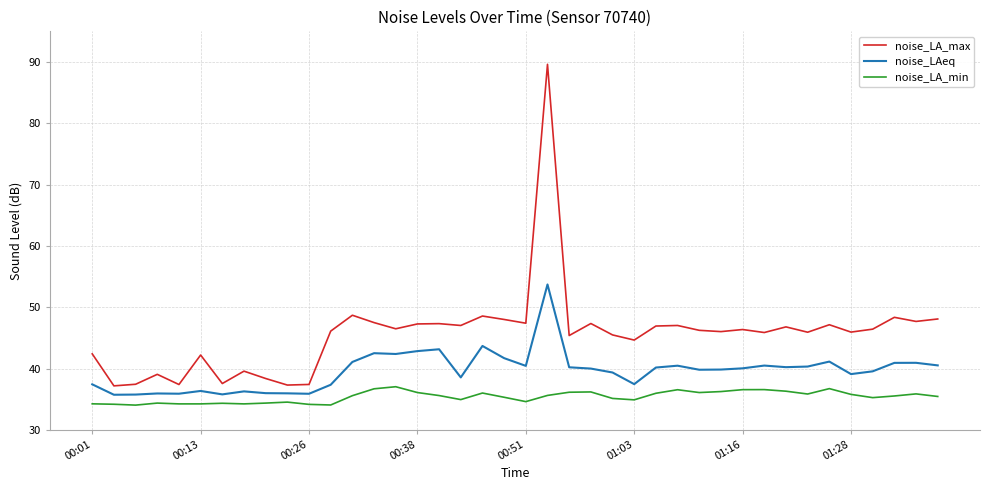

True or false: noise_LA_min and noise_LA_max intersect in this chart.

False